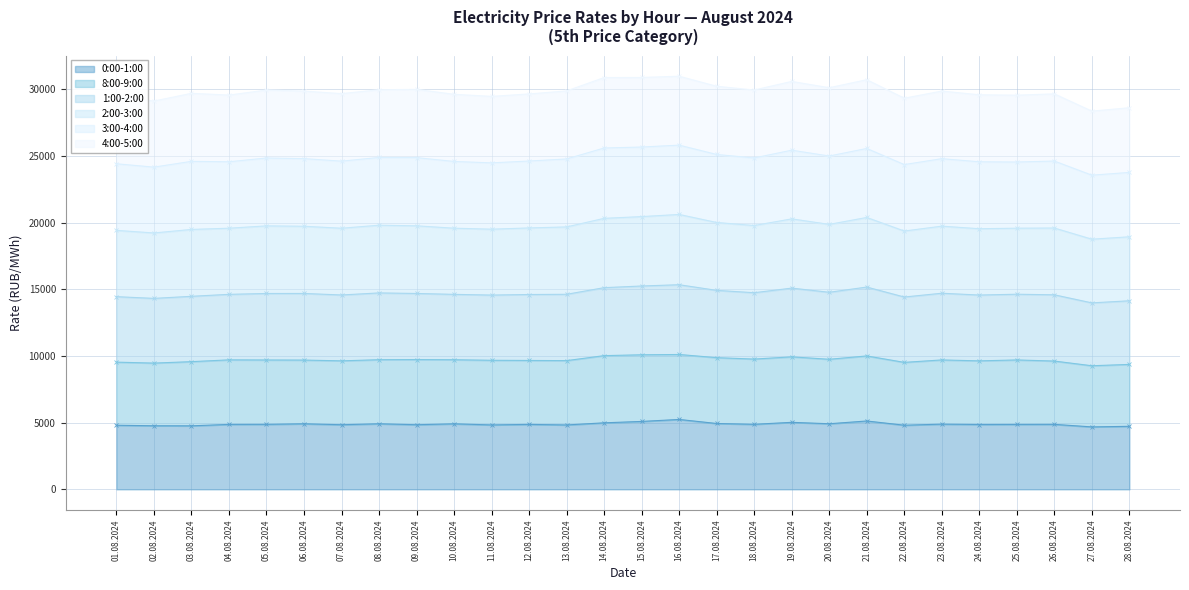

Is it true that 0:00-1:00 equals 4934.8 at 17.08.2024?

True